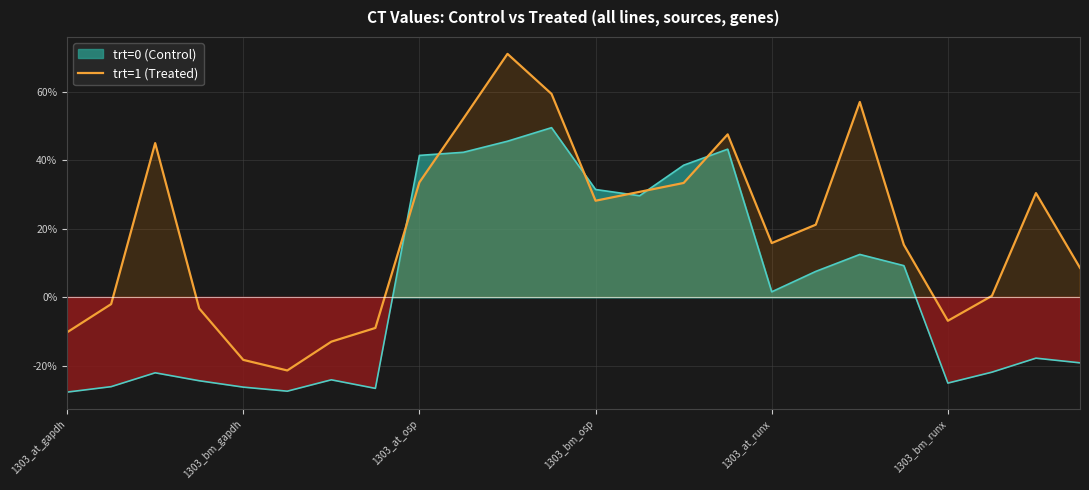

What is the highest value of the trt=1 (Treated) series?

71.1